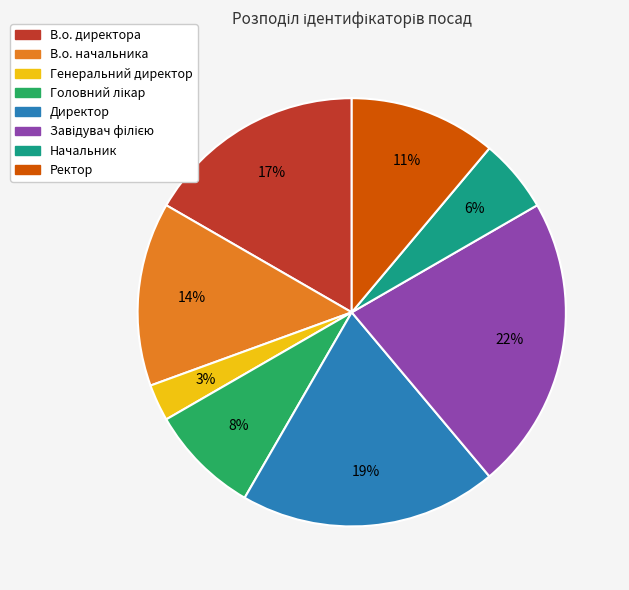

Is there any slice that represents more than half of the pie?

No